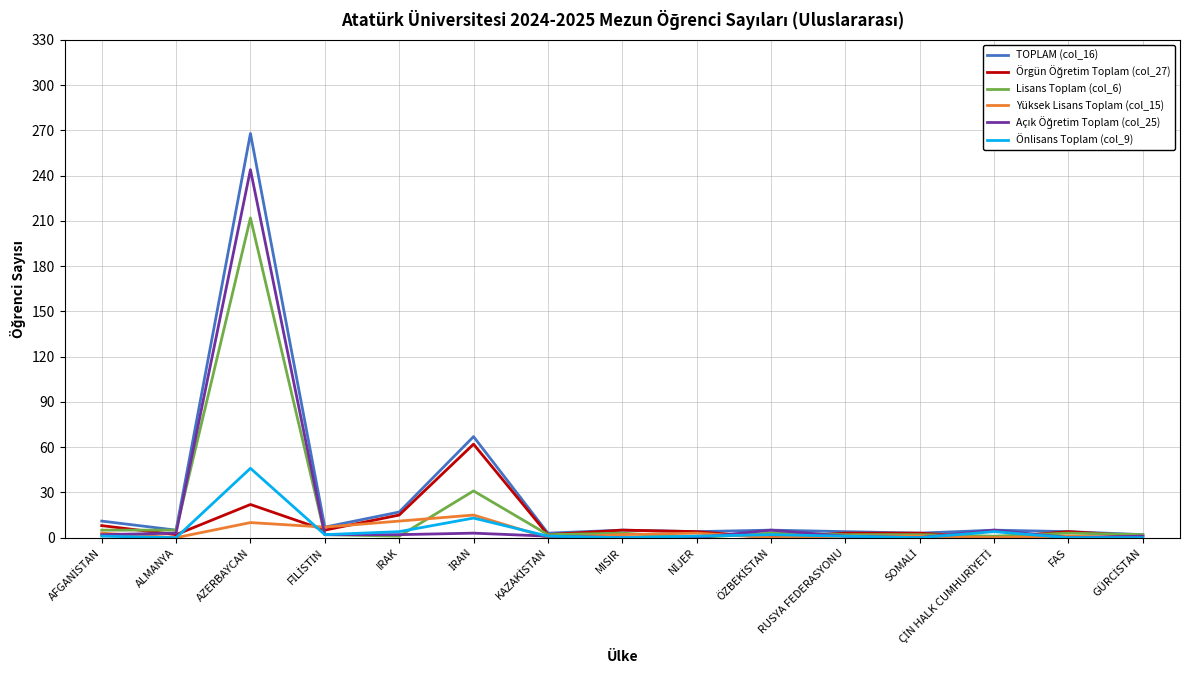

Which category has the highest value across all series?

AZERBAYCAN